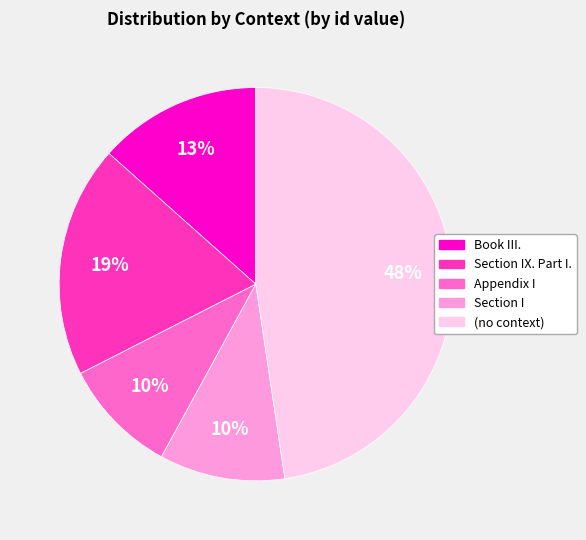

Does any single category account for the majority?

No